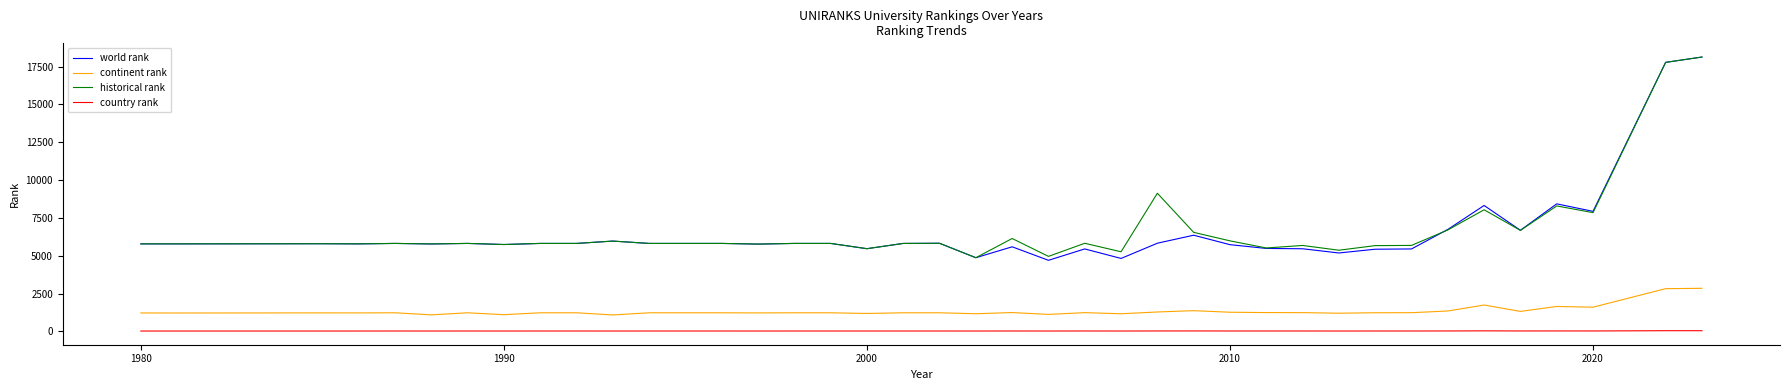

Does the chart display data point markers on the line(s)?

No